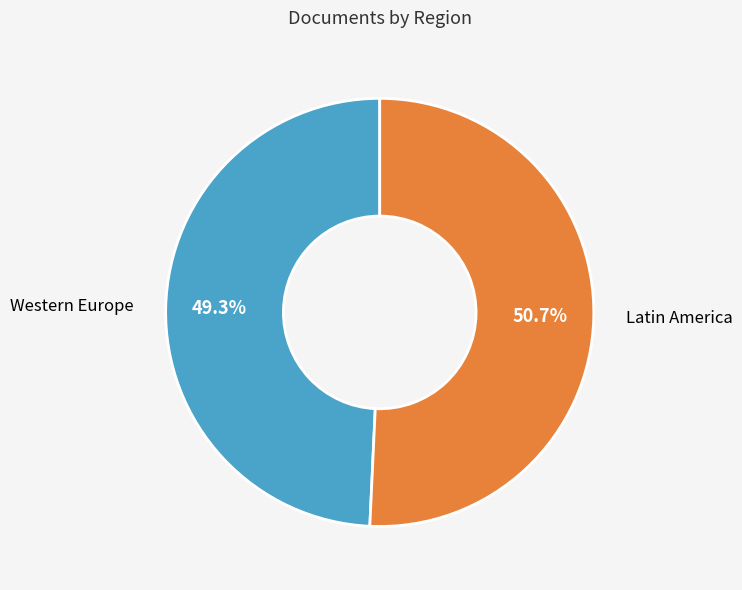

Rank the categories by value from lowest to highest.

Western Europe, Latin America